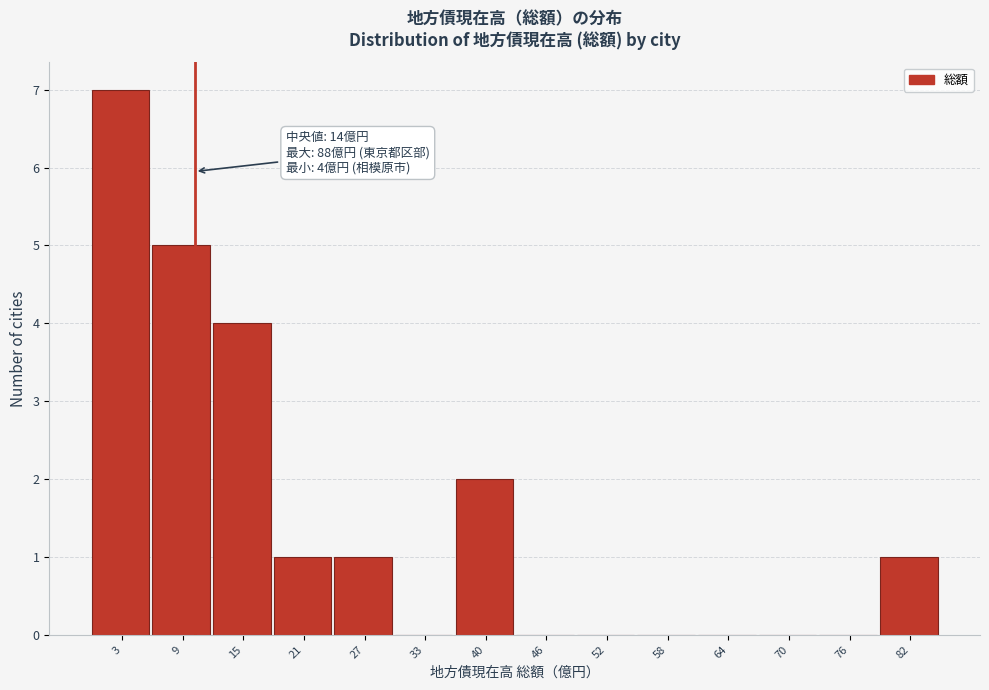

Reading left to right, list all the values displayed in this chart.

3=7	9=5	15=4	21=1	27=1	33=0	40=2	46=0	52=0	58=0	64=0	70=0	76=0	82=1